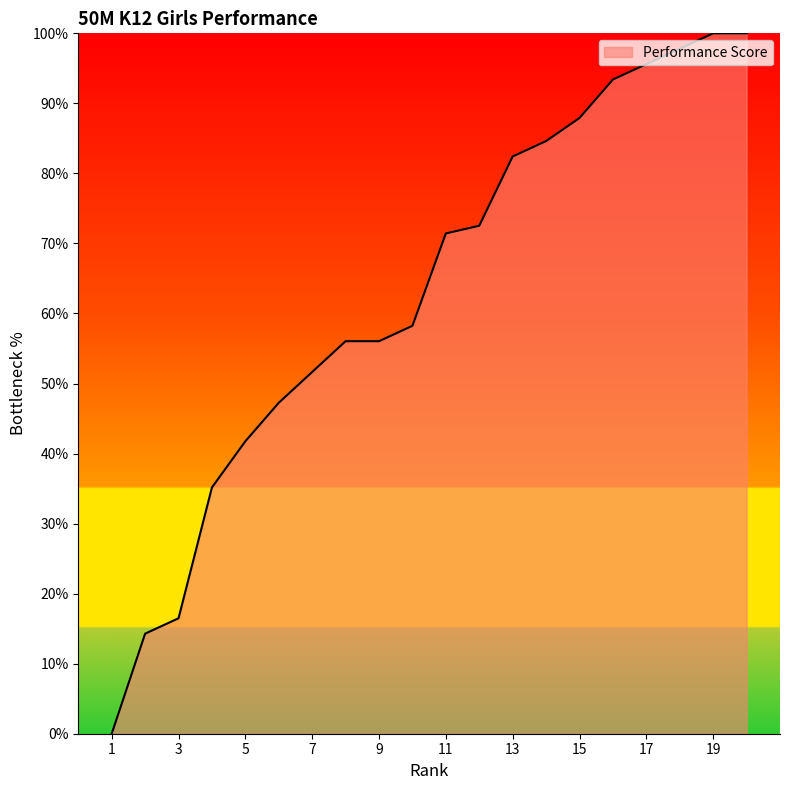

What is the difference between the maximum and minimum values?

100.0